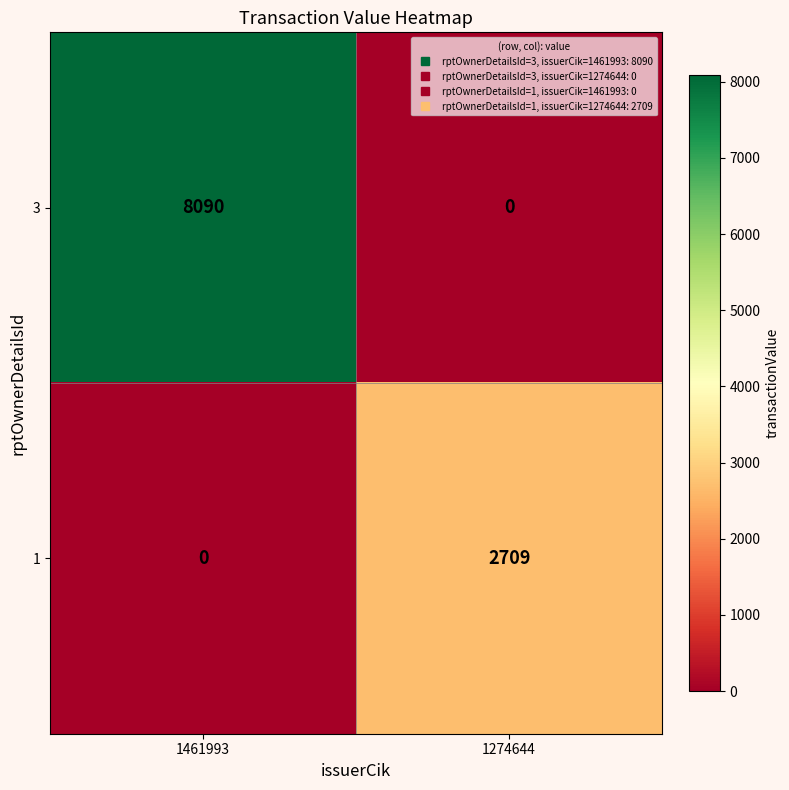

The 1 series shows 2709 at 1274644. True or false?

True